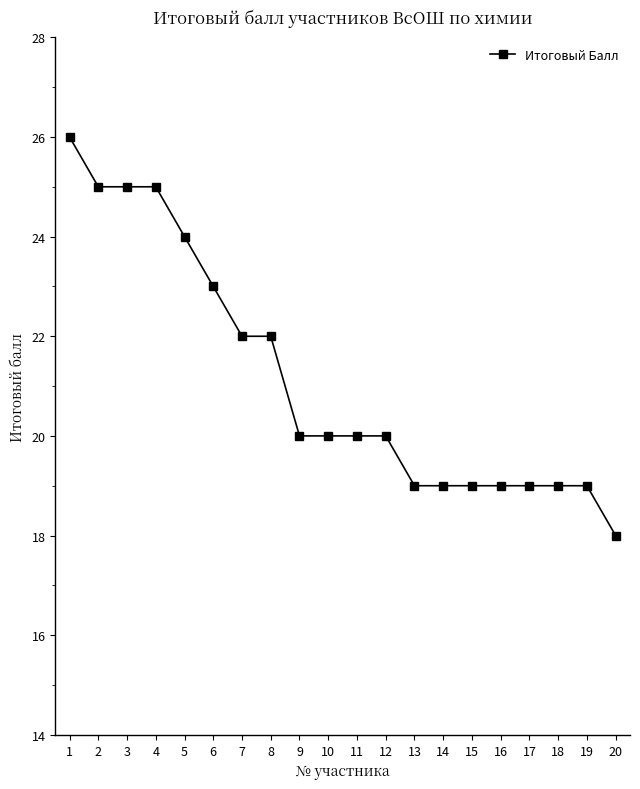

What is the maximum value shown in the chart?

26